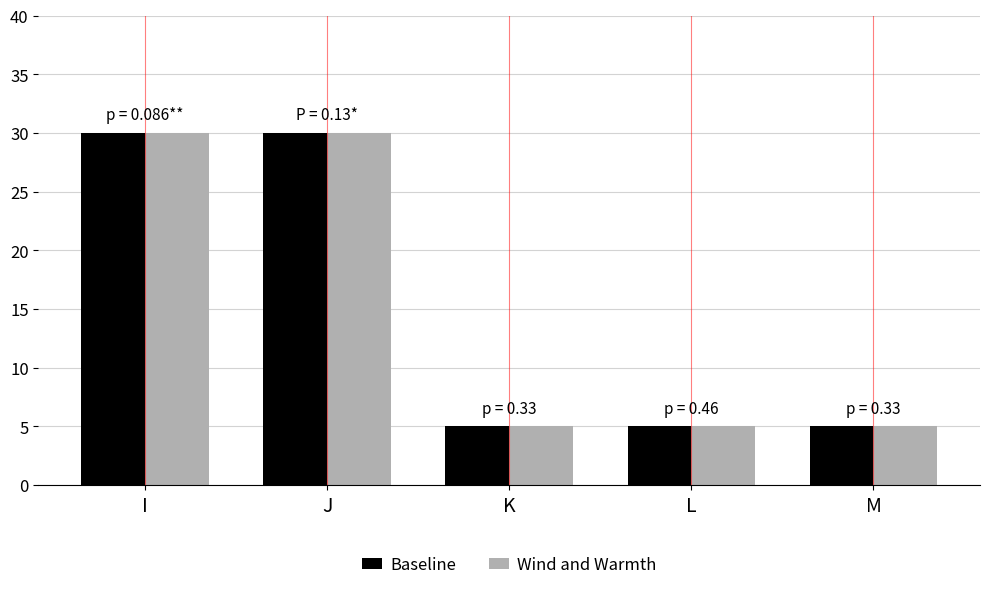

Reading left to right, extract all data points from this chart.

Baseline: 30	30	5	5	5
Wind and Warmth: 30	30	5	5	5